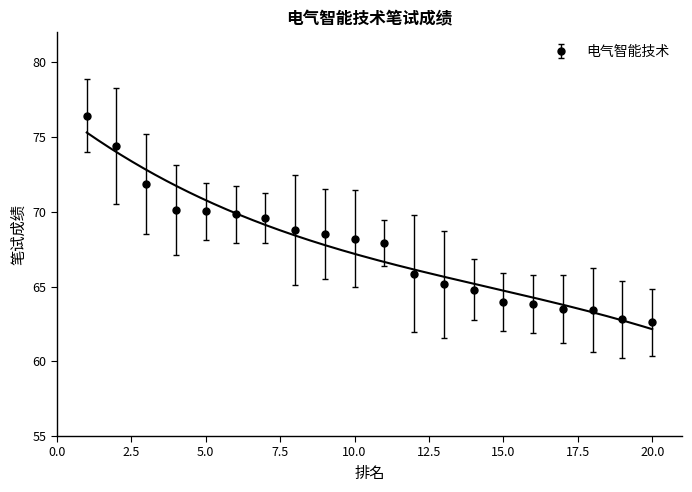

Is it true that the value at 17 is 63.5?

True